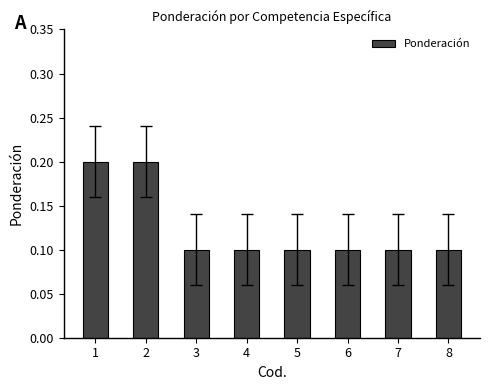

What is the greatest value displayed?

0.2